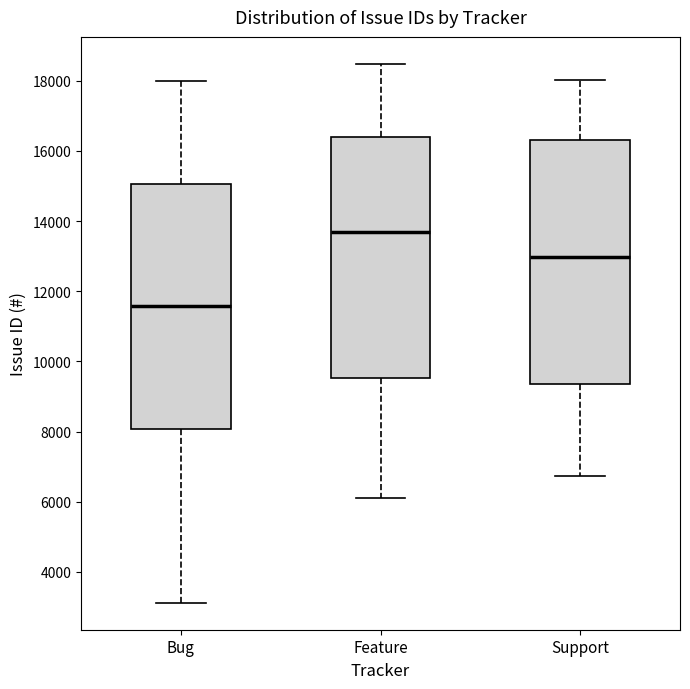

Where is the lower edge of the box for Support on the y-axis? The values are not printed on the chart, so give them approximately, as read against the axis.

9400